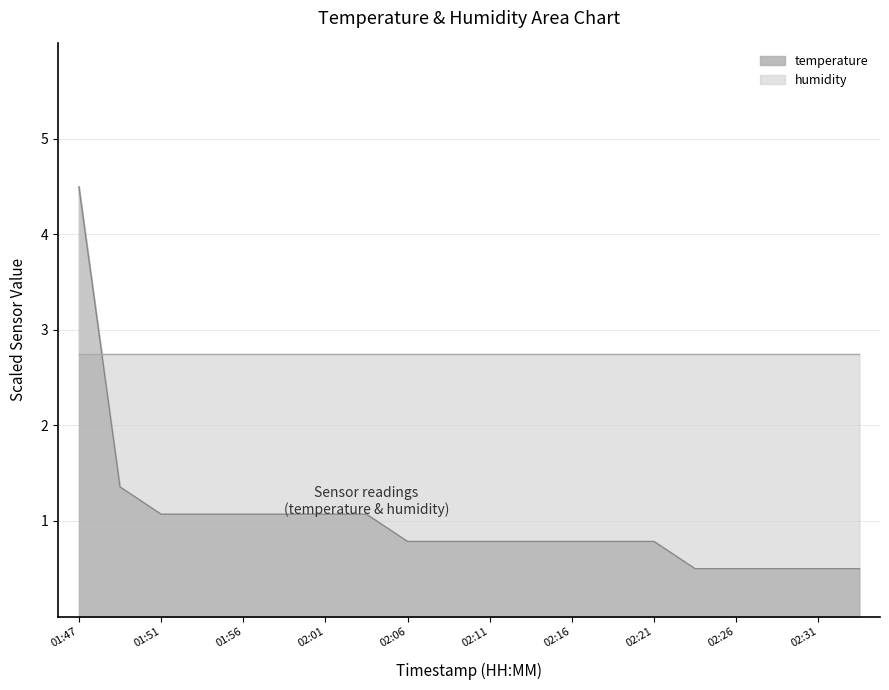

What is the change in value from 01:54 to 02:14?

-0.3